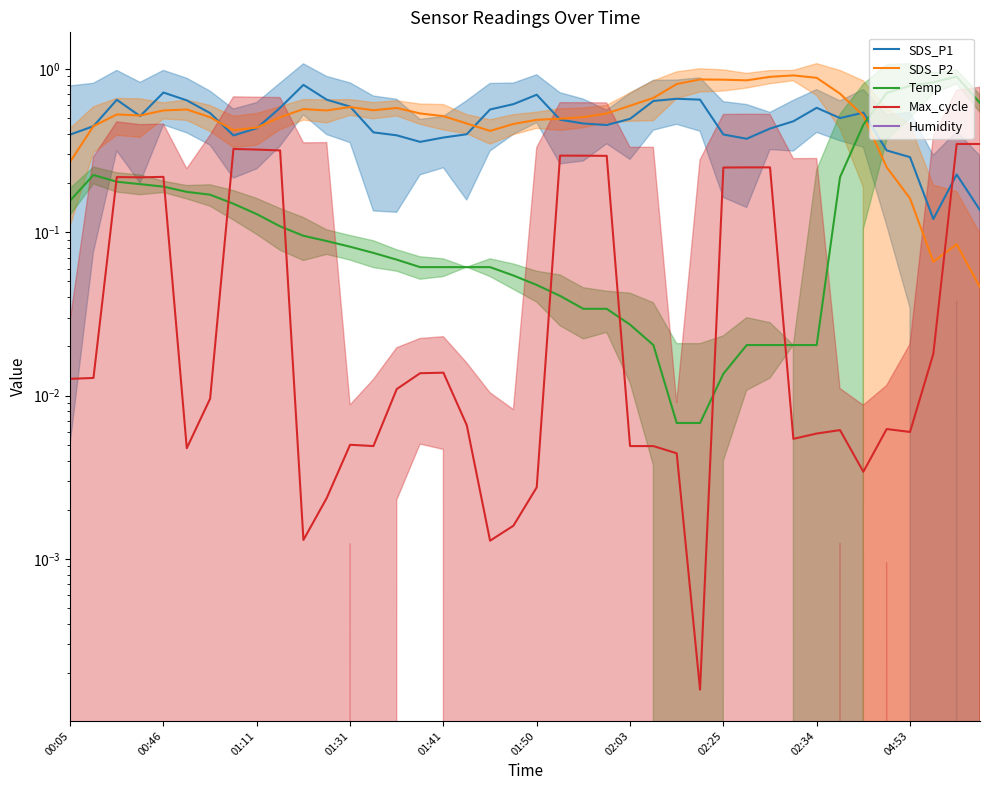

What are all the series names shown in the legend?

SDS_P1, SDS_P2, Temp, Max_cycle, Humidity